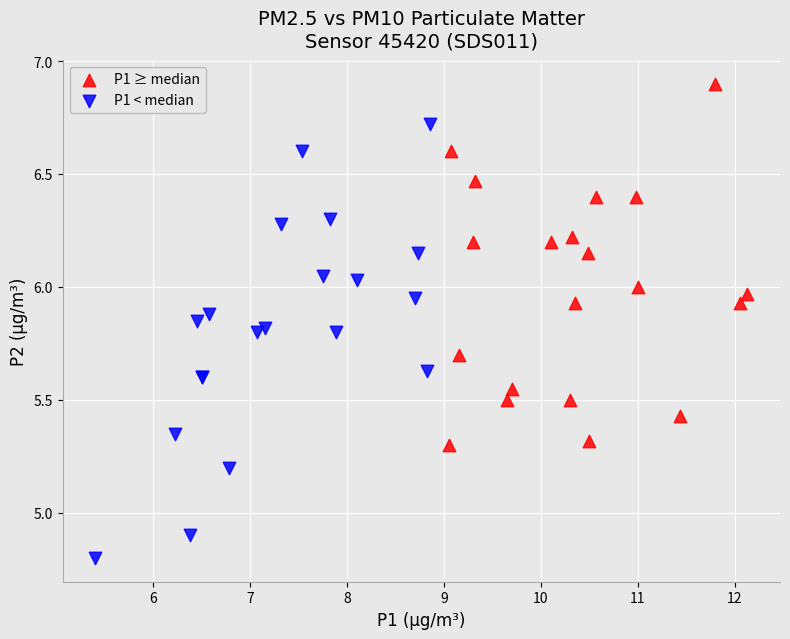

Which series reaches the maximum Y coordinate?

P1 ≥ median